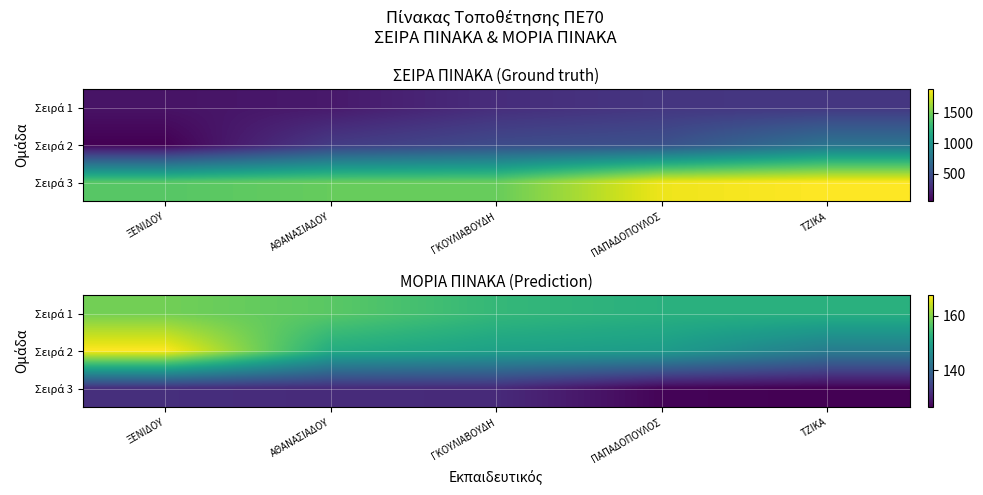

What is the maximum value for Σειρά 1?

158.8